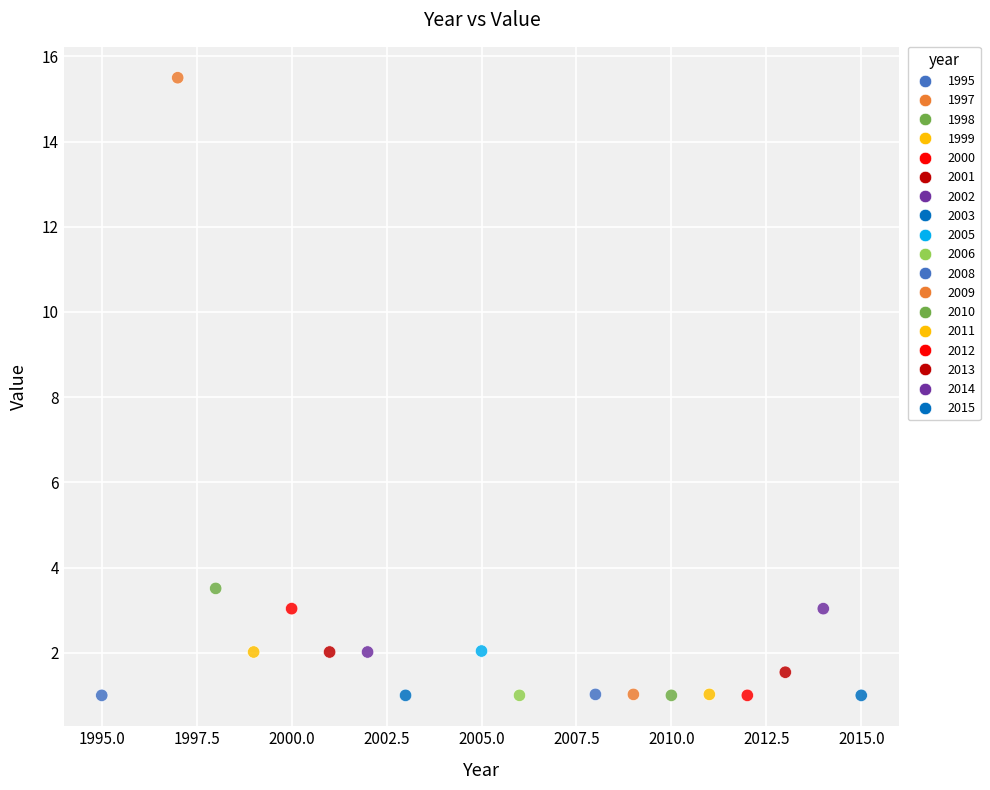

What is the range of X values (max minus min)?

20.0